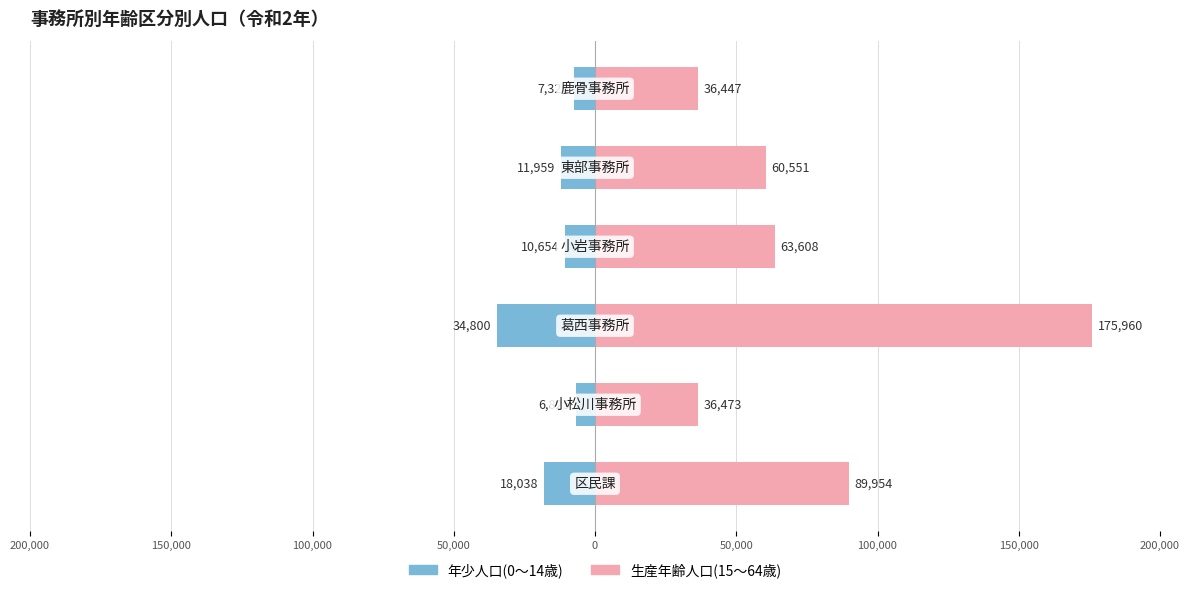

What is the difference between the 年少人口(0～14歳) values at 50,000 and 200,000?

10712